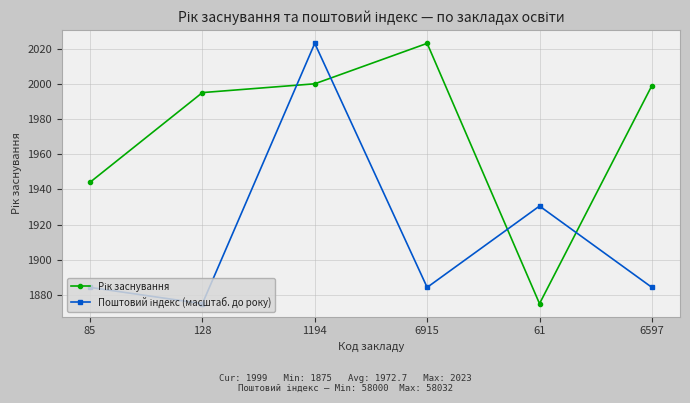

At how many categories does at least one series exceed 1928?

6